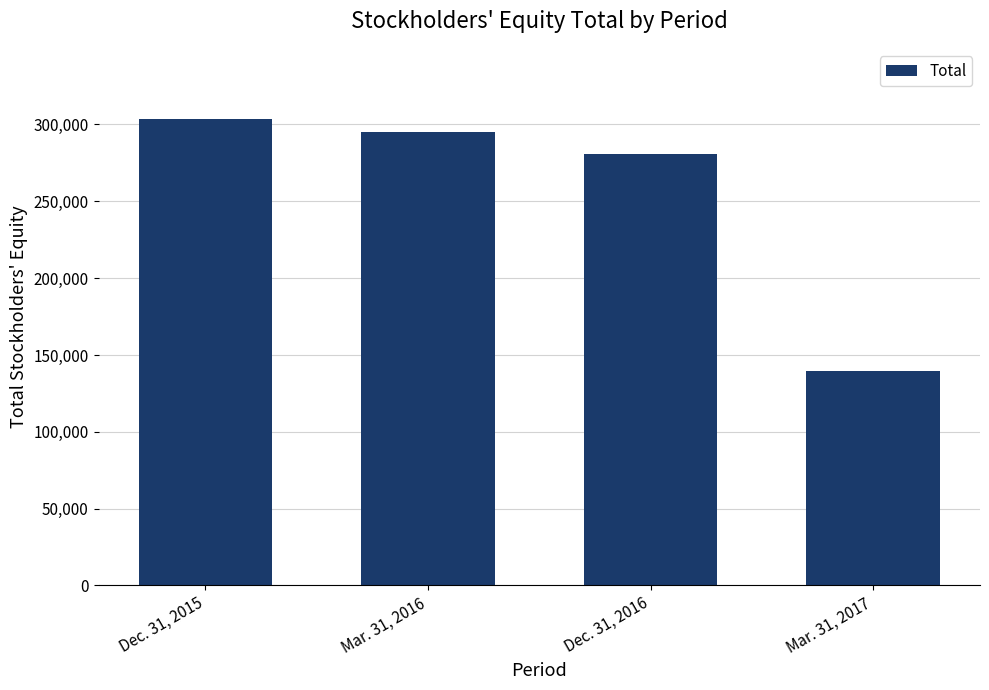

List the labels in order of value, largest first.

Dec. 31, 2015, Mar. 31, 2016, Dec. 31, 2016, Mar. 31, 2017